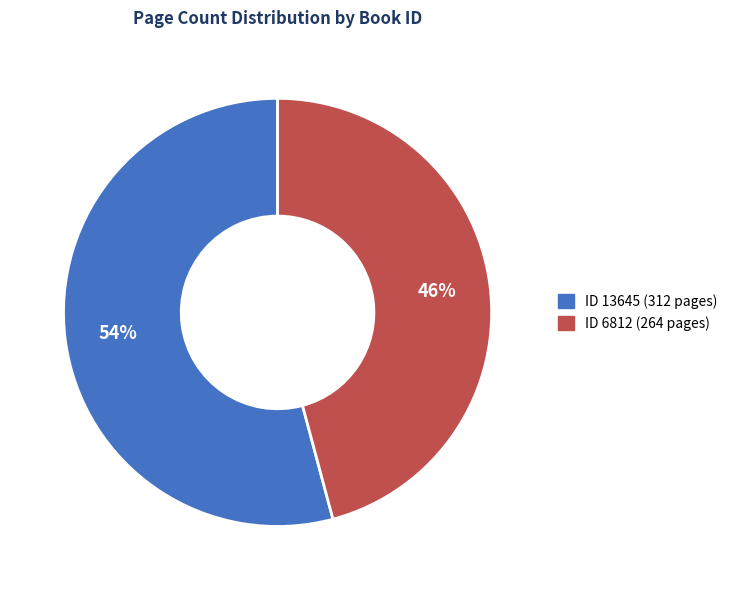

Is there a majority slice in this chart?

Yes